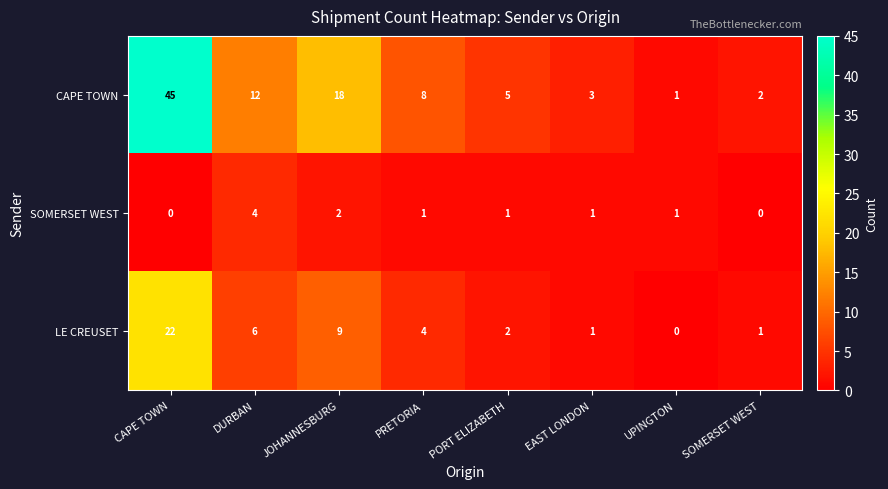

What is the difference between the maximum and second lowest values in the SOMERSET WEST series?

4